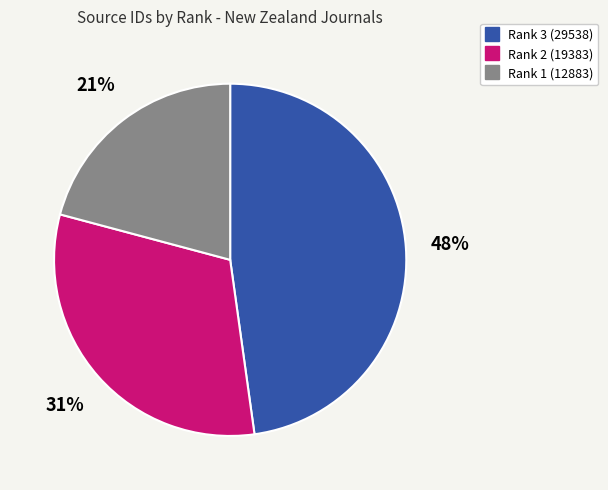

To the nearest percent, what is the average slice percentage?

33%